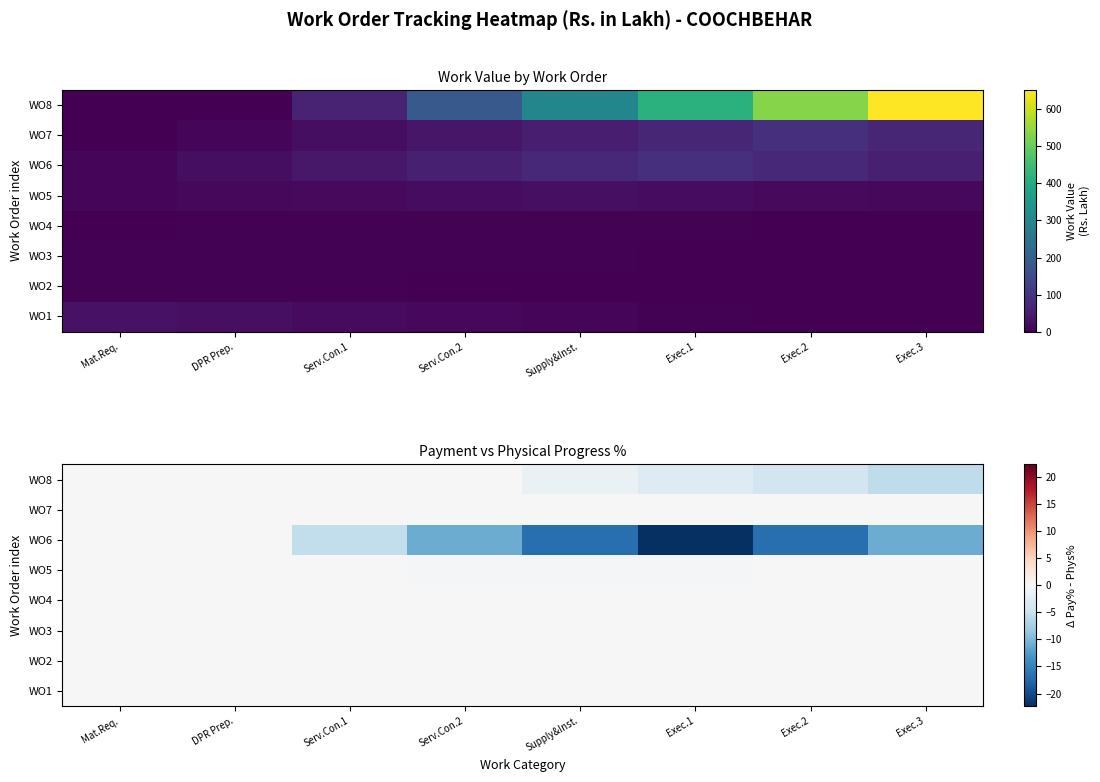

How many series are shown in this chart?

8